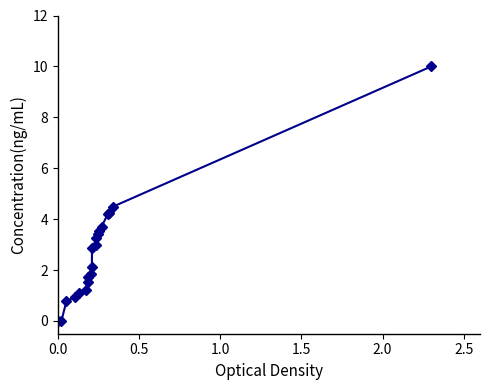

Count the number of values greater than 2.

11